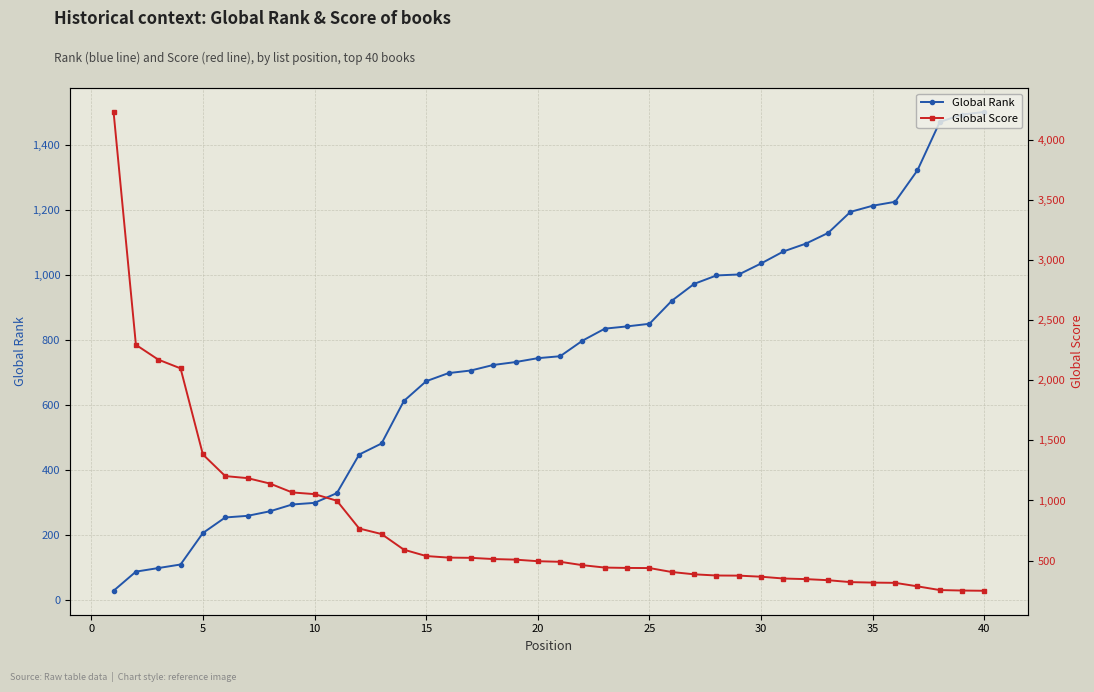

What value does the Global Rank series have at 15, to the nearest 10?

670